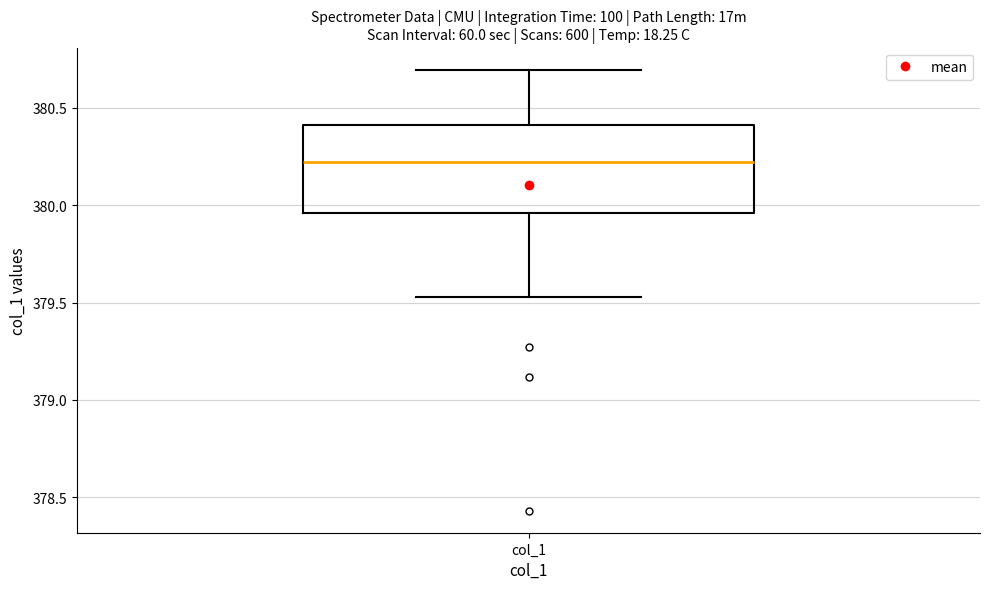

Read this box plot against the y-axis: the position of the median line, the range covered by the box, and the ends of both whiskers. The values are not printed on the chart, so give them approximately, as read against the axis.

median 380.20, box 379.95 to 380.40, whiskers 379.55 to 380.70